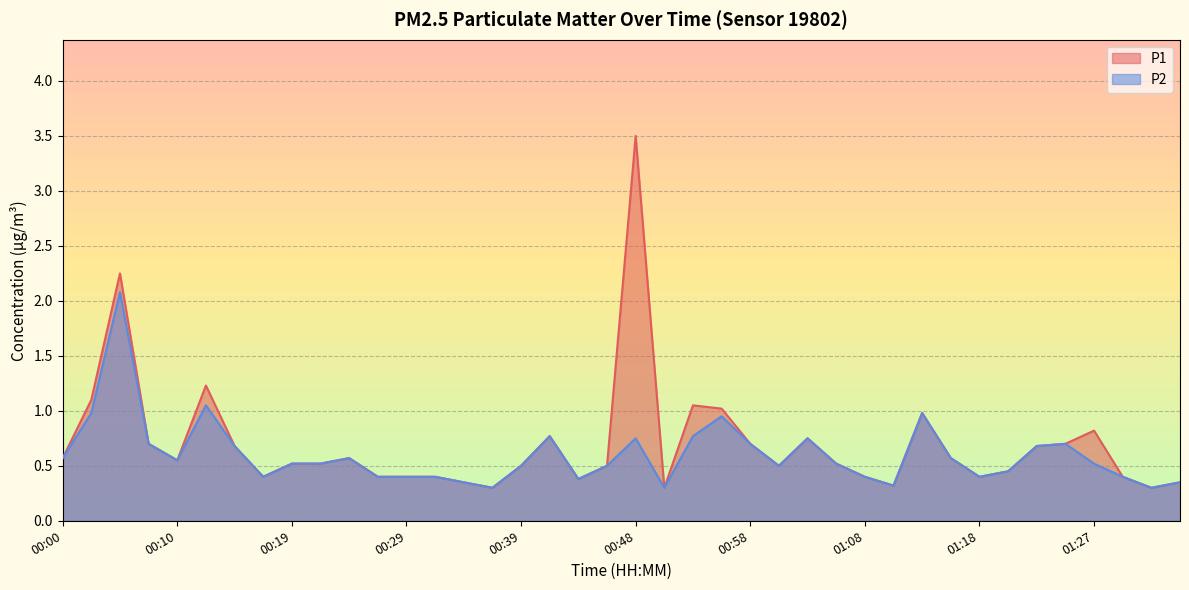

In P2, how many points are lower than both neighbors (excluding endpoints)?

9